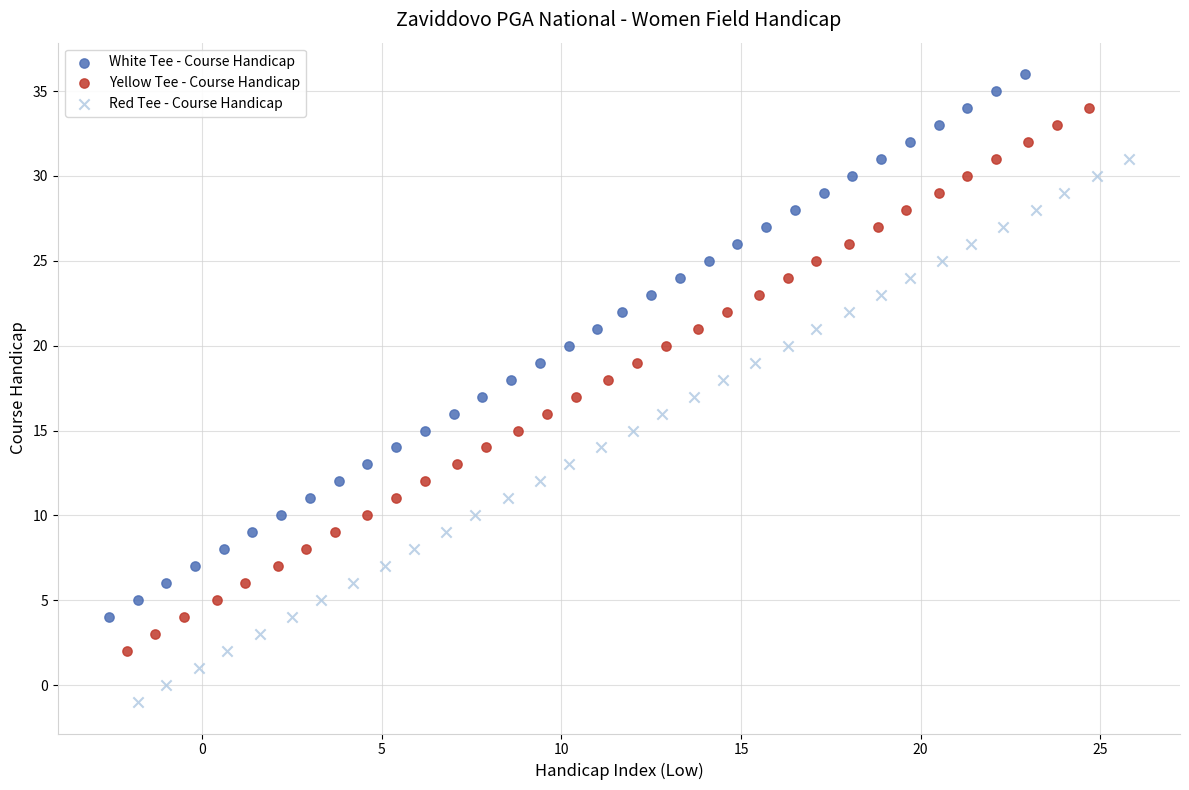

Which series contains the lowest Y value?

Red Tee - Course Handicap